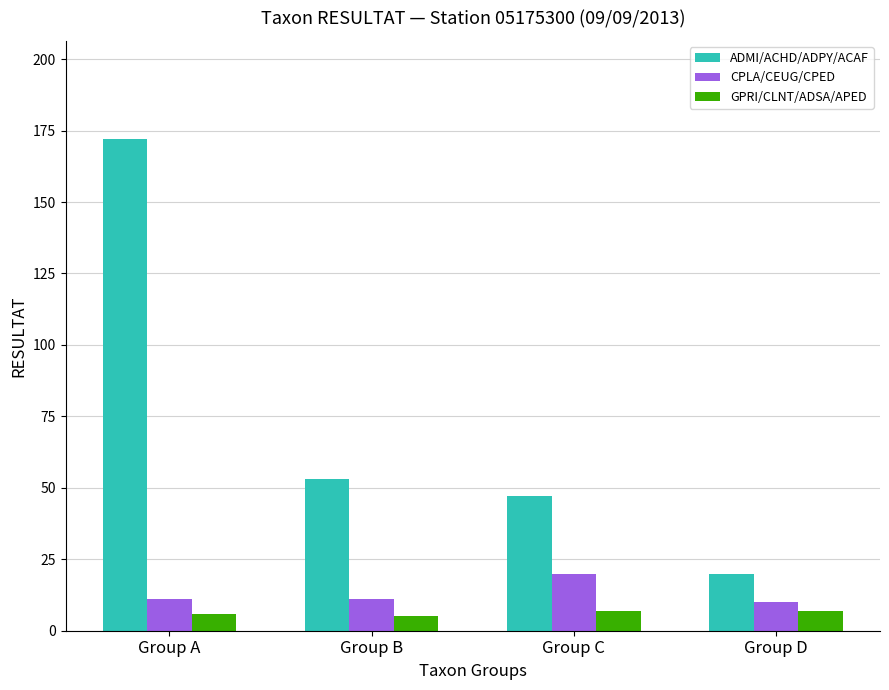

What is the difference between the GPRI/CLNT/ADSA/APED values at Group A and Group D?

1